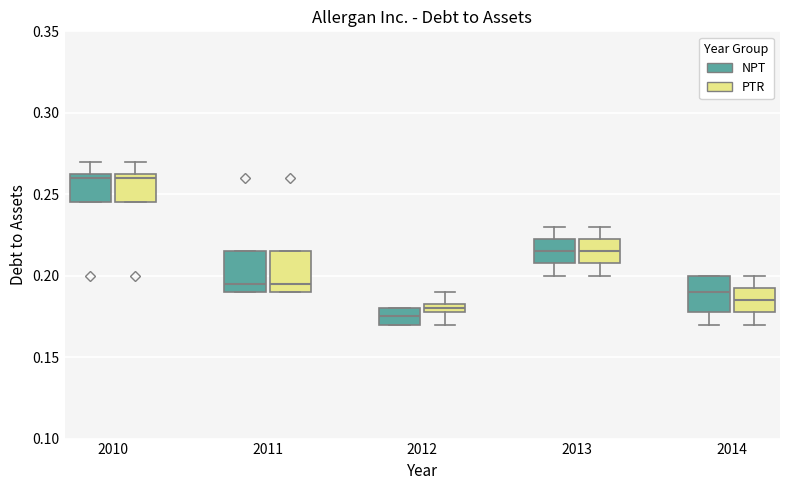

Where does the median line of the box for 2011 (PTR) sit on the y-axis? The values are not printed on the chart, so give them approximately, as read against the axis.

0.195